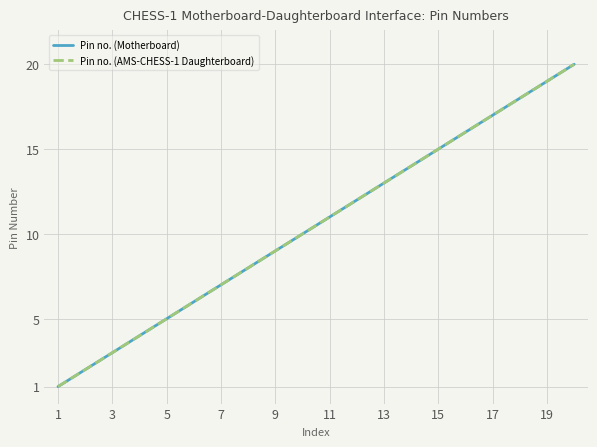

How many lines are shown in the chart?

2